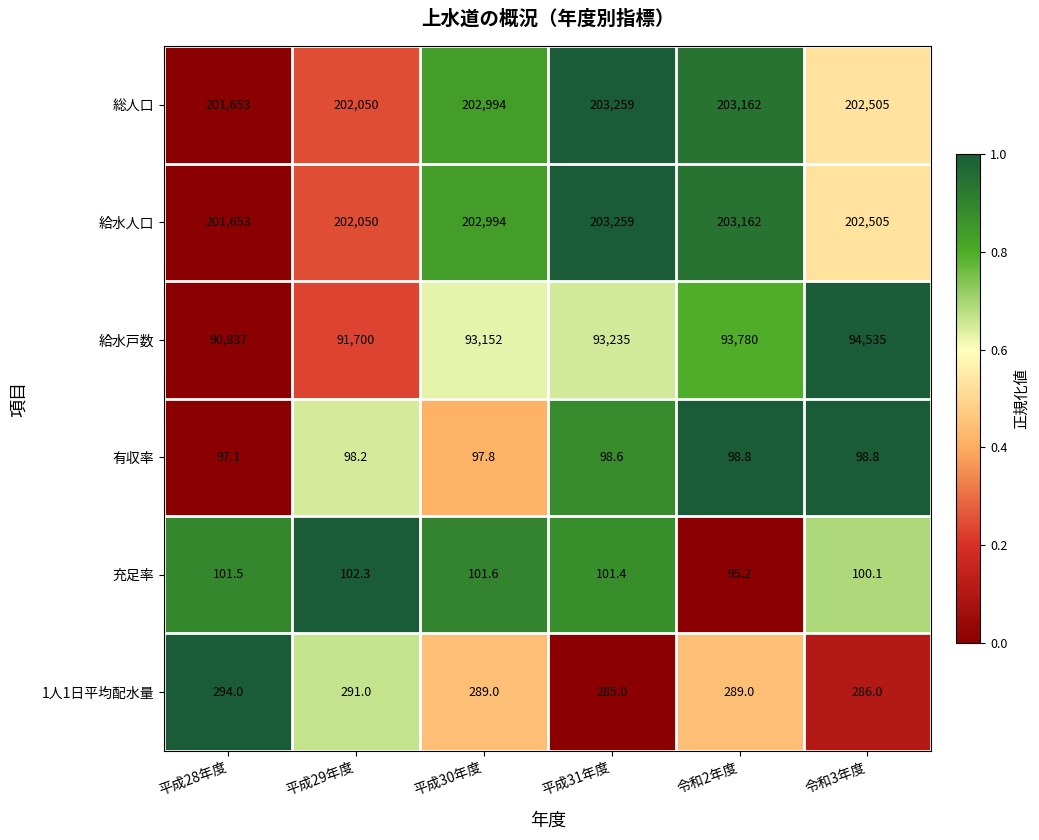

How many data points in 給水戸数 are less than 93235?

3